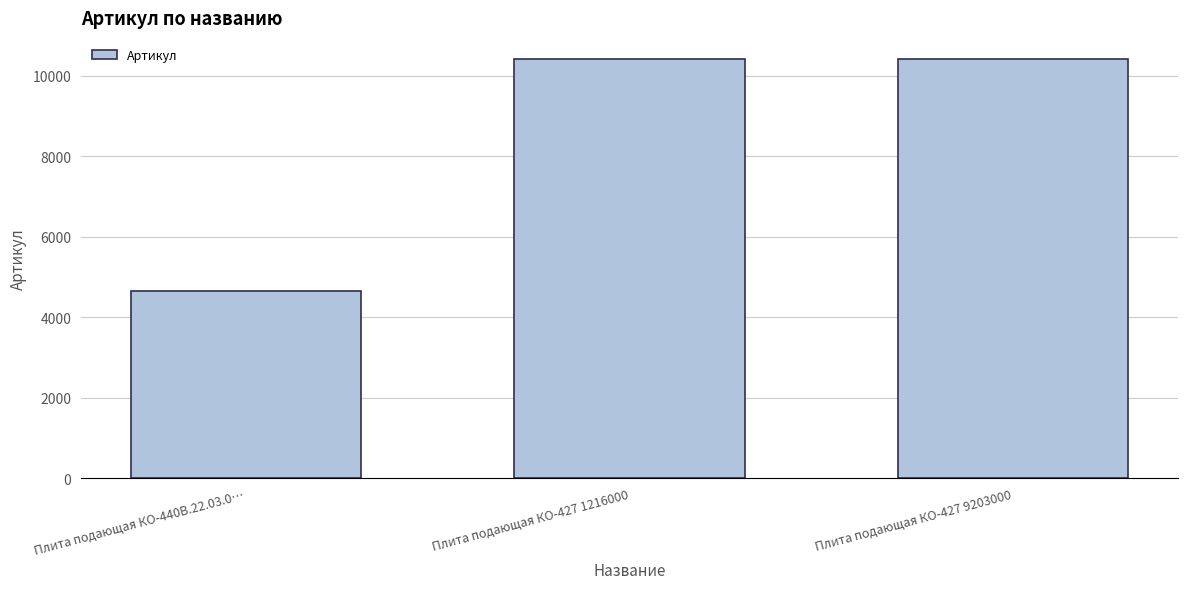

What is the ratio of the value at Плита подающая КО-427 9203000 to the value at Плита подающая КО-427 1216000?

1.0